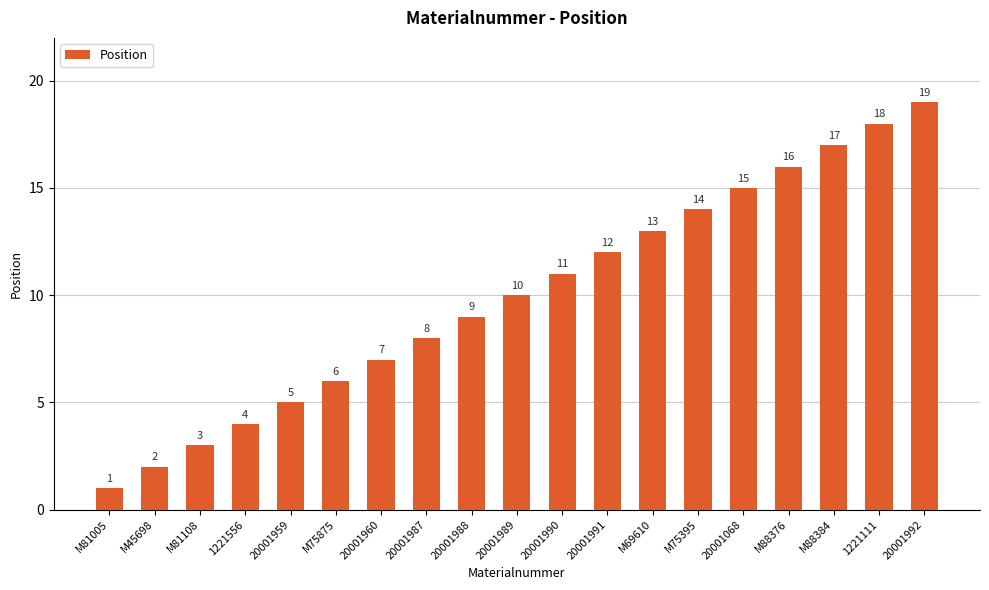

Rank the categories by value from lowest to highest.

M81005, M45698, M81108, 1221556, 20001959, M75875, 20001960, 20001987, 20001988, 20001989, 20001990, 20001991, M69610, M75395, 20001068, M88376, M88384, 1221111, 20001992